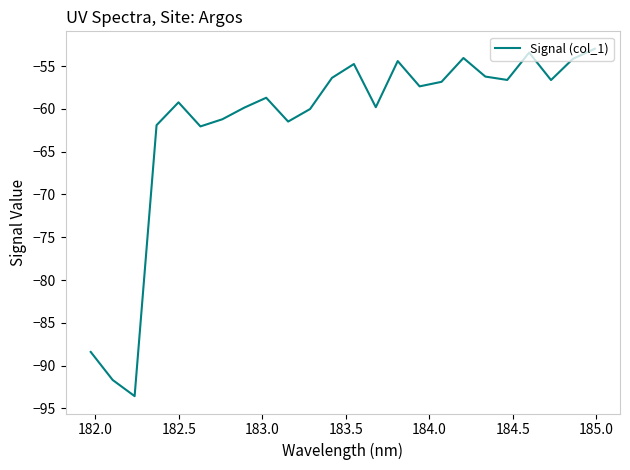

What is the difference between the maximum and minimum values?

40.6